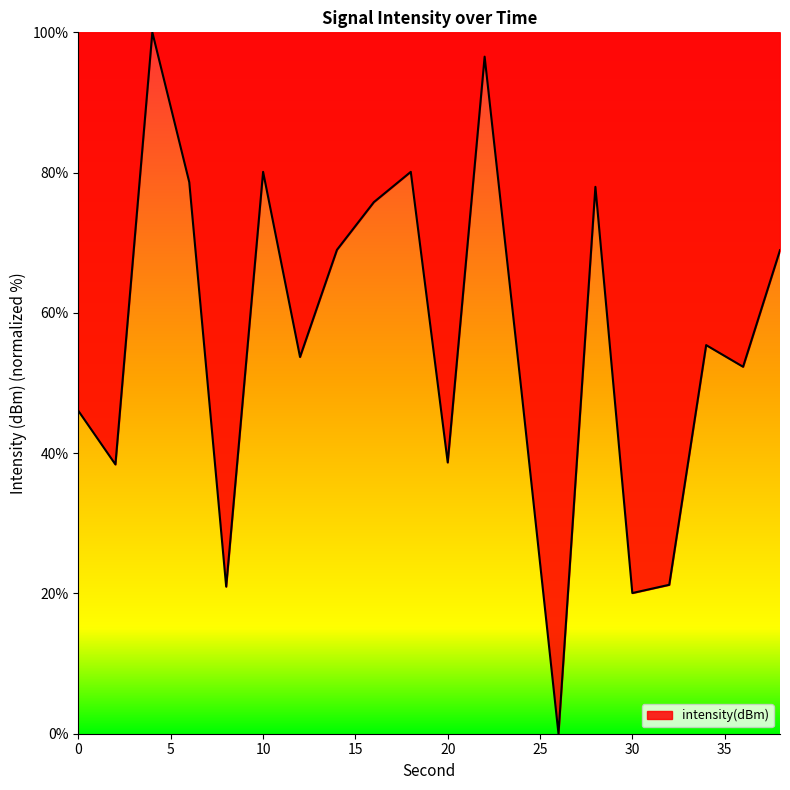

What is the difference between the maximum and minimum values?

100.0